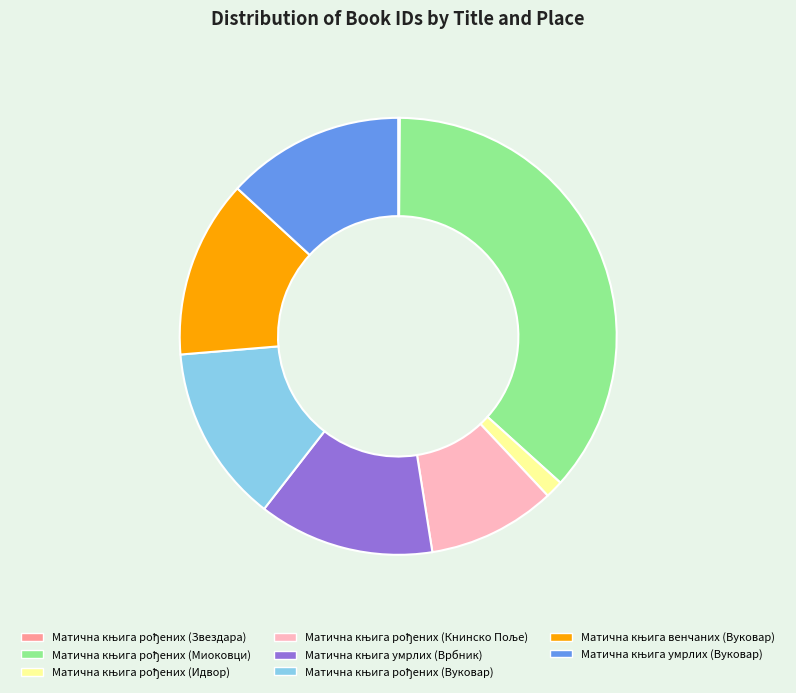

Is there any slice that represents more than half of the pie?

No